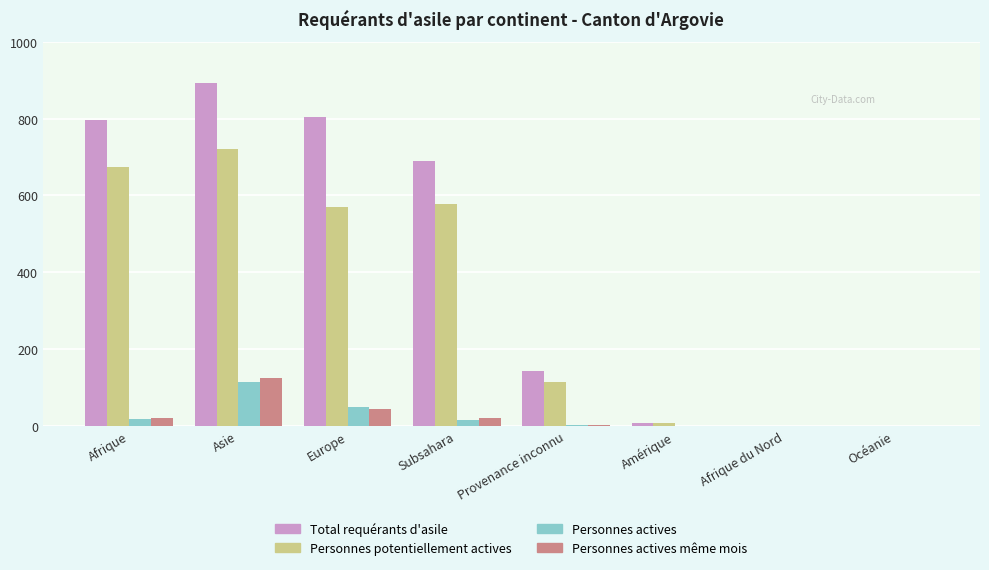

At which label does Personnes potentiellement actives reach its peak?

Asie